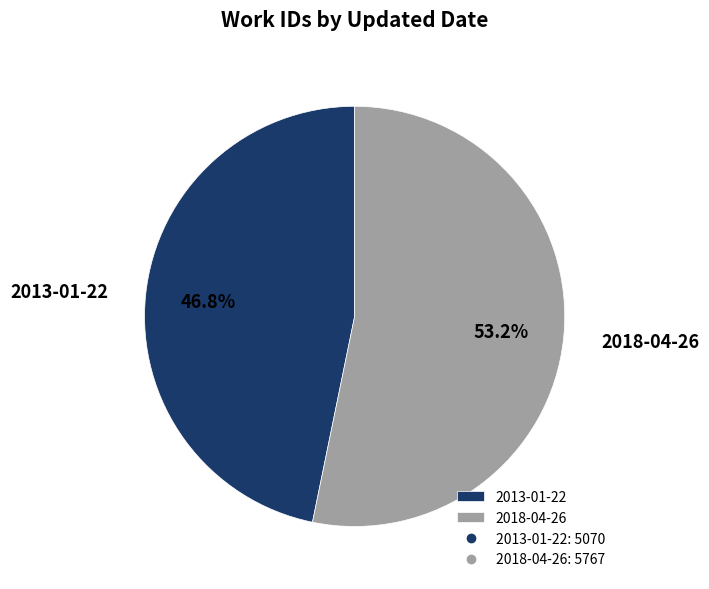

How many segments does this pie chart have?

2